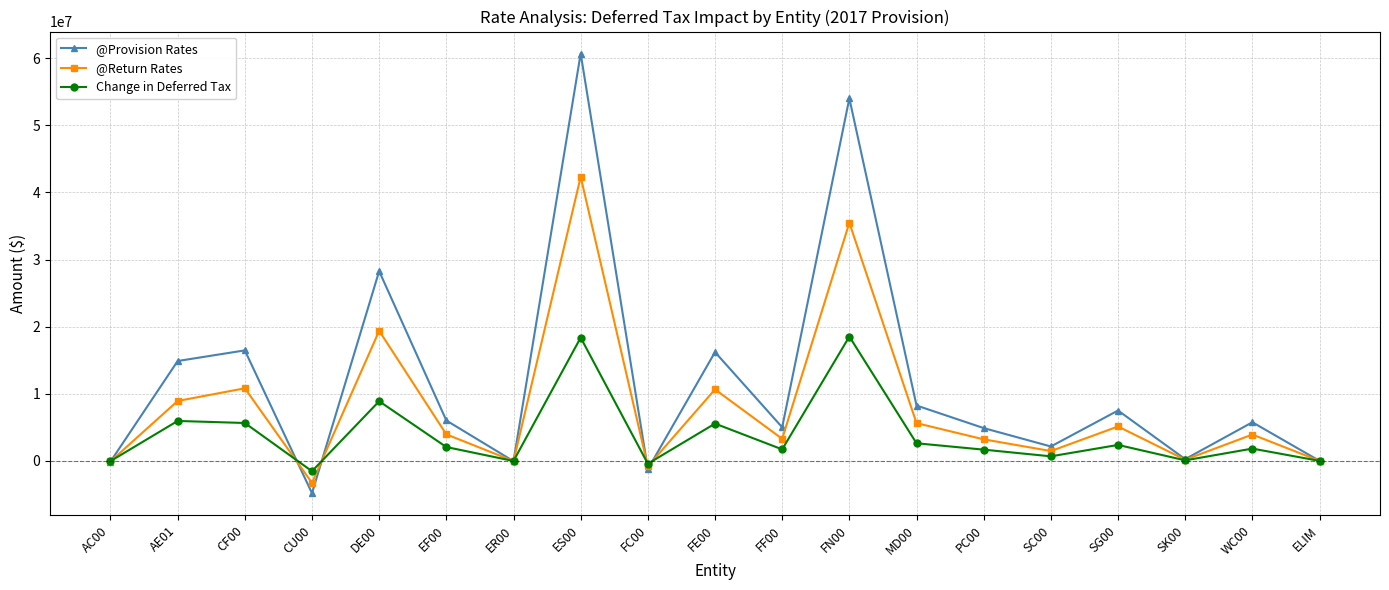

What is the greatest value displayed?

60684275.0